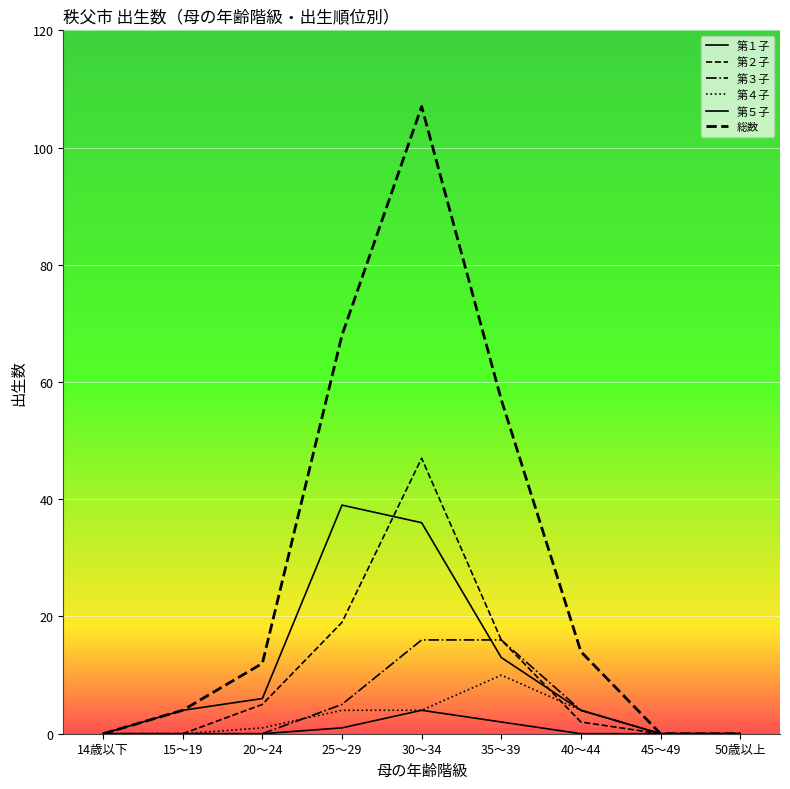

Does the chart have visible grid lines?

Yes